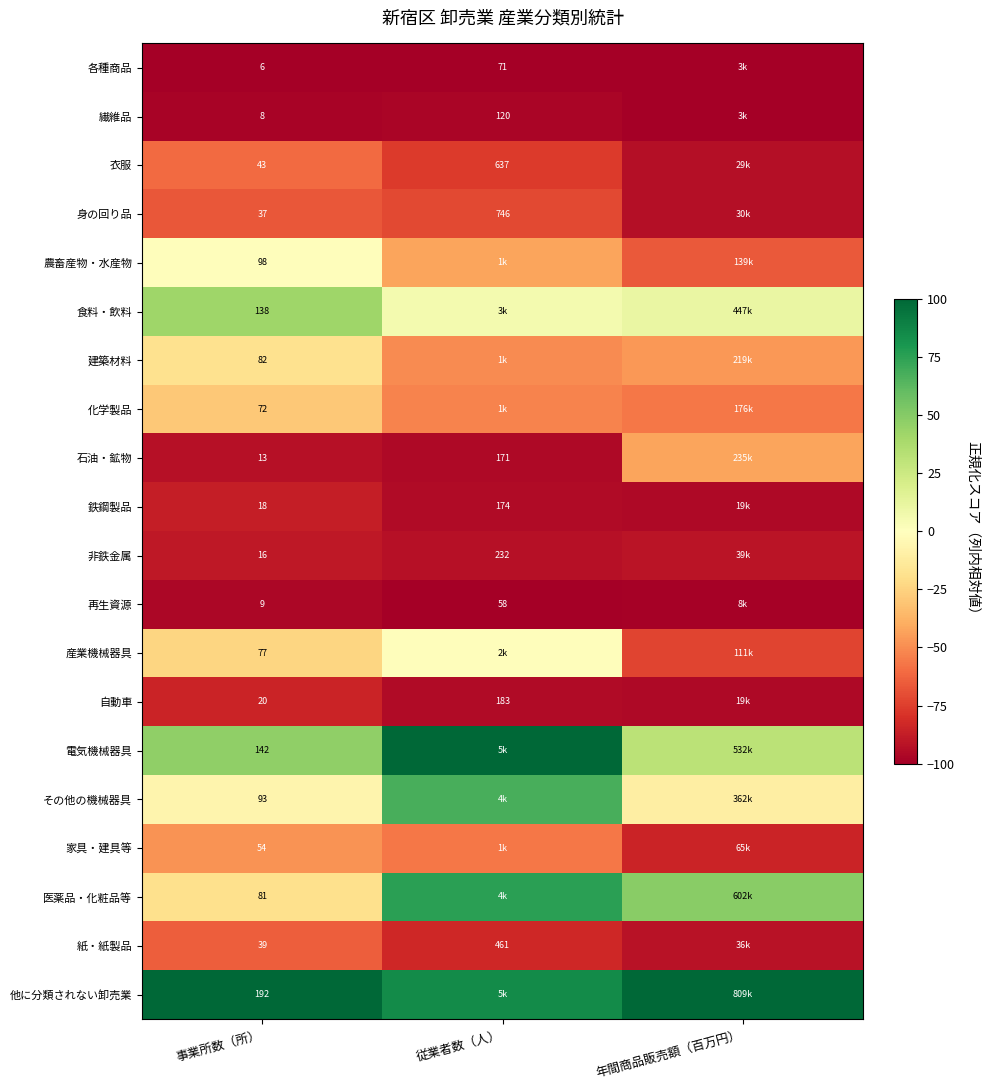

Count the number of categories in the chart.

3